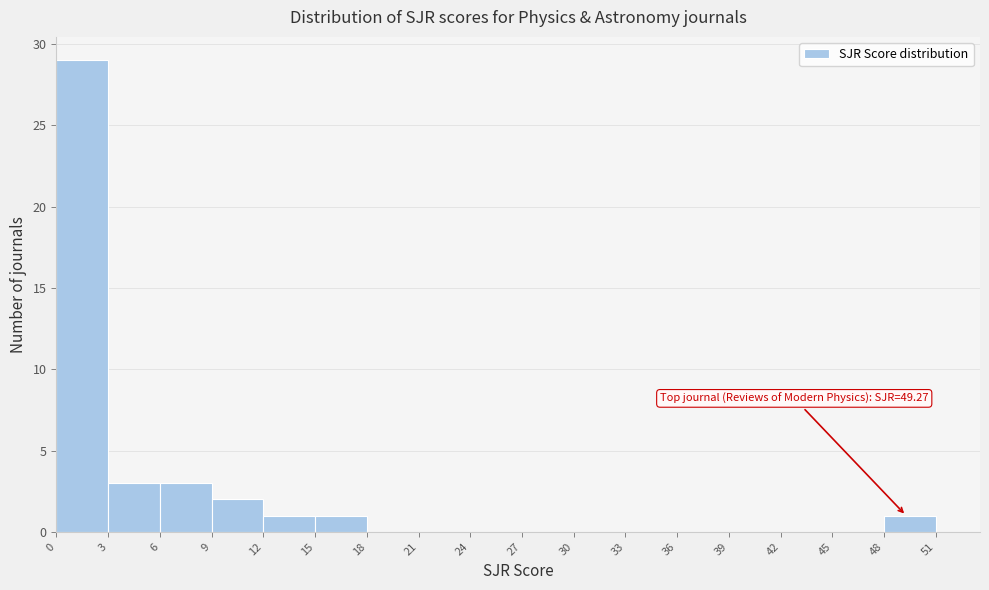

Which range on the x-axis has the tallest bar?

0 to 3